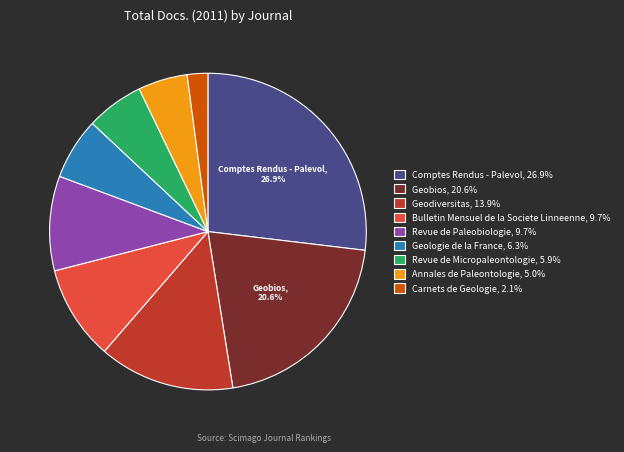

What is the ratio of the value at Revue de Paleobiologie, 9.7% to the value at Carnets de Geologie, 2.1%?

4.6